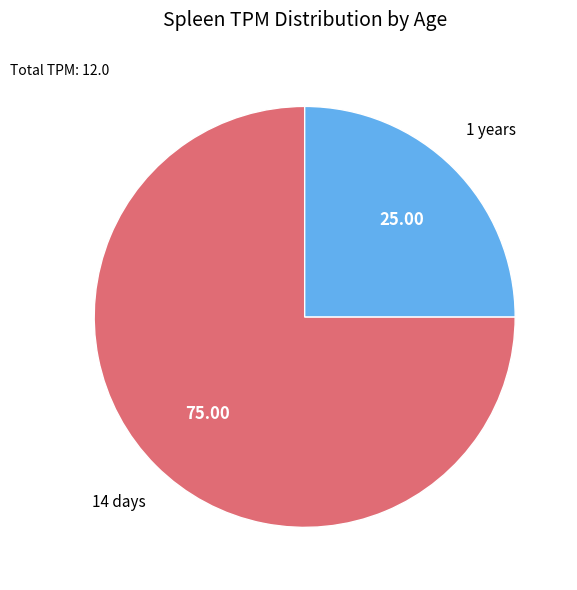

Count the number of slices in the pie.

2